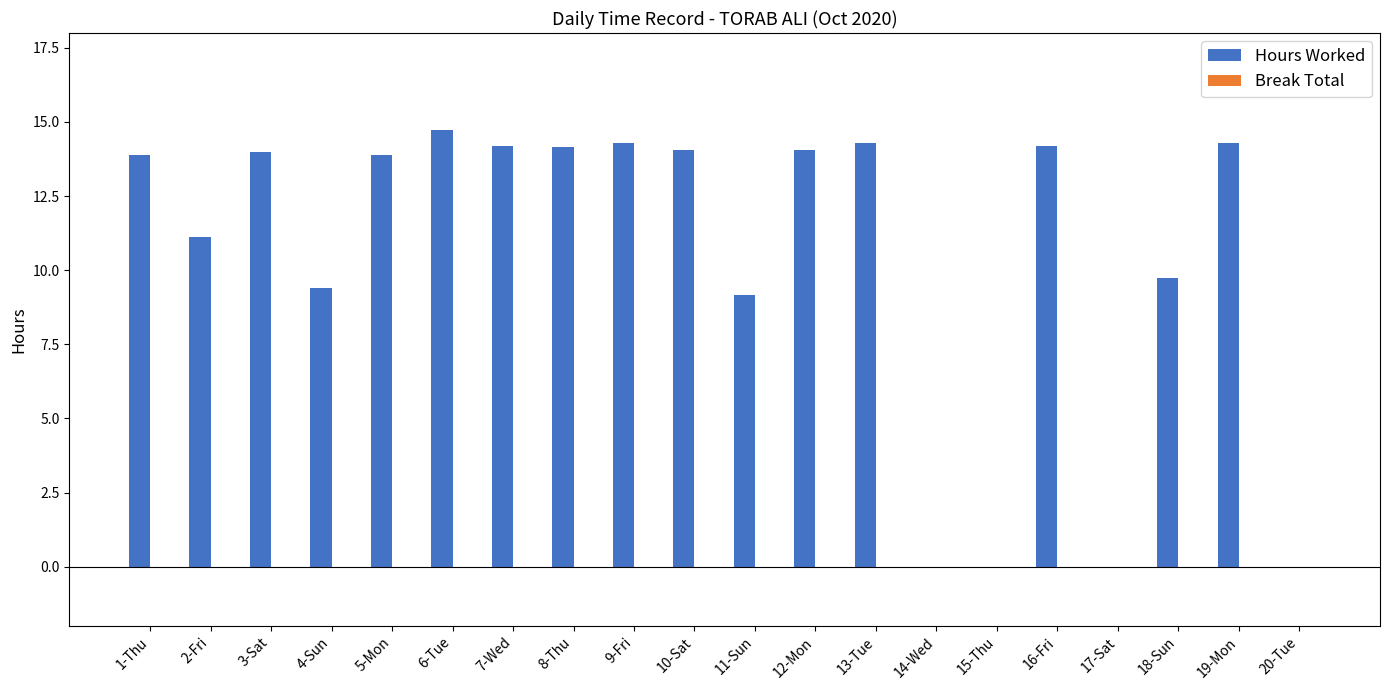

At which label does the data first exceed 13?

1-Thu